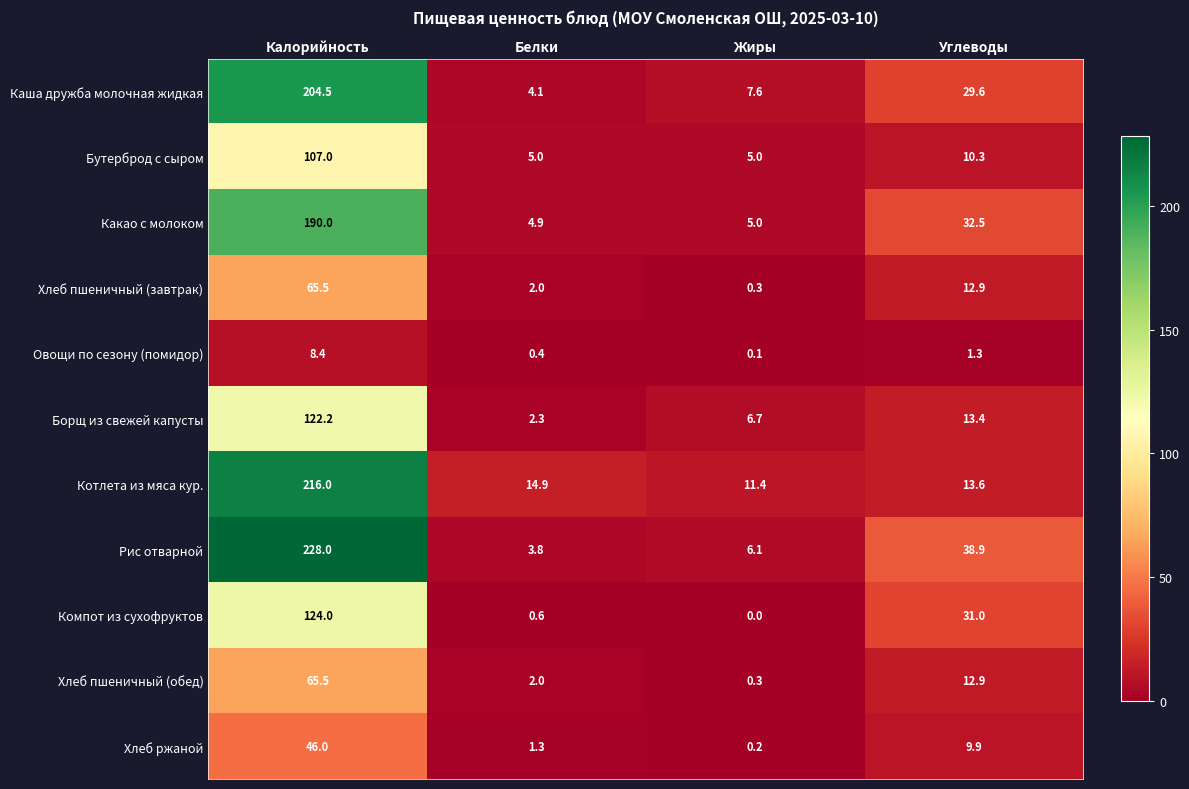

Which category has the highest value across all series?

Калорийность